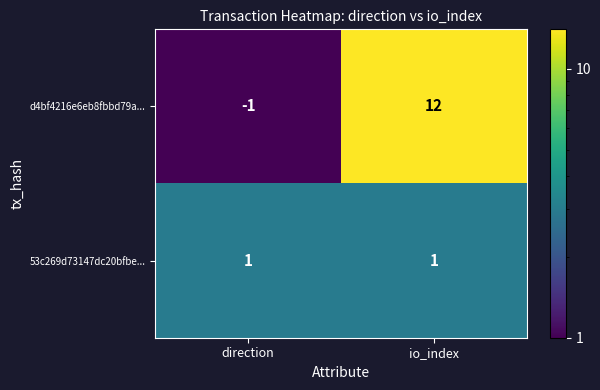

At direction, list the series in order from smallest to largest.

d4bf4216e6eb8fbbd79a..., 53c269d73147dc20bfbe...